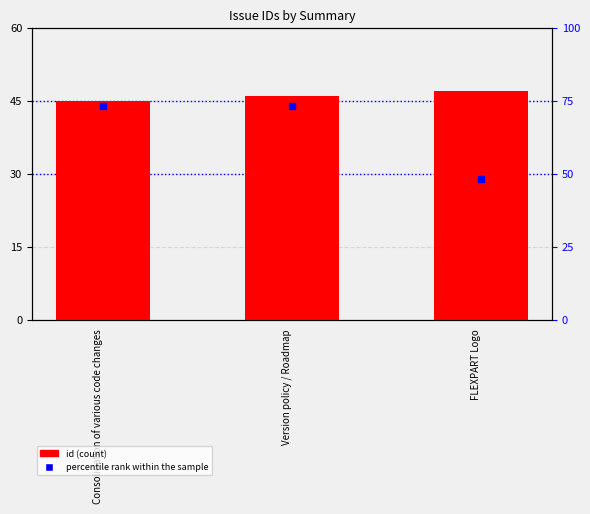

What are all the series names shown in the legend?

id, percentile rank within the sample